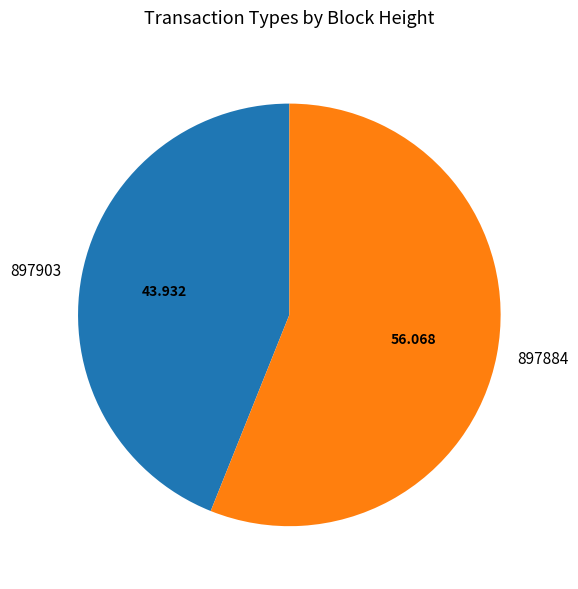

Which category has the smallest portion of the pie?

897903